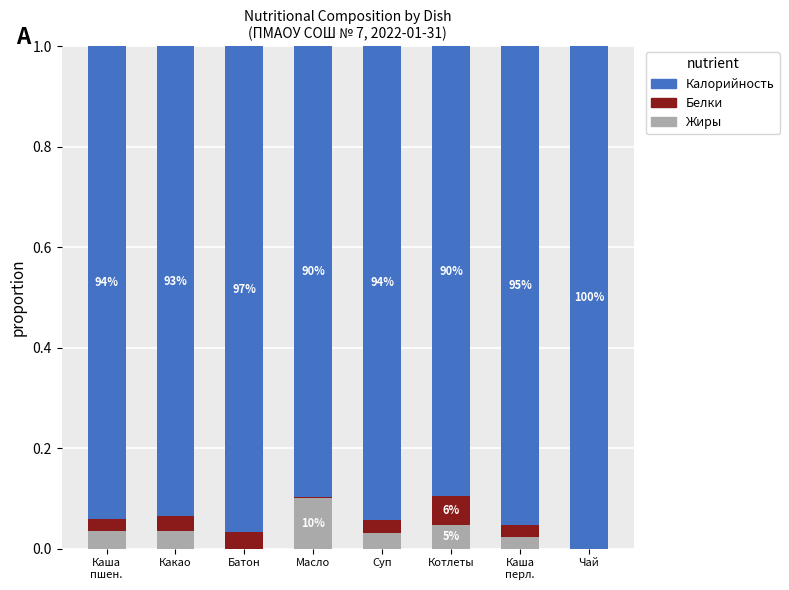

How many series are shown in this chart?

3